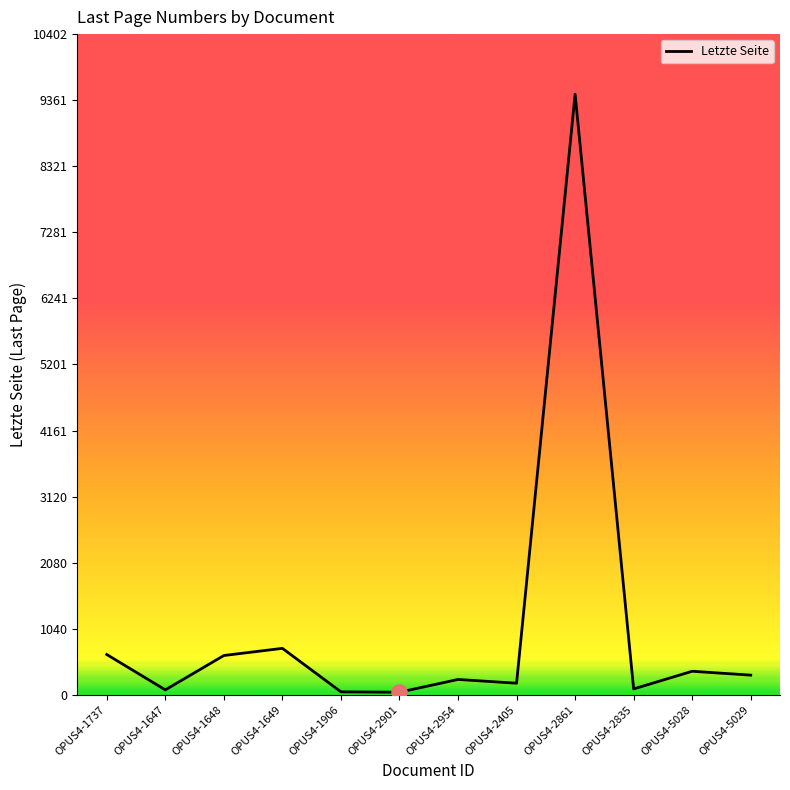

What is the change in value from OPUS4-1648 to OPUS4-2861?

+8838